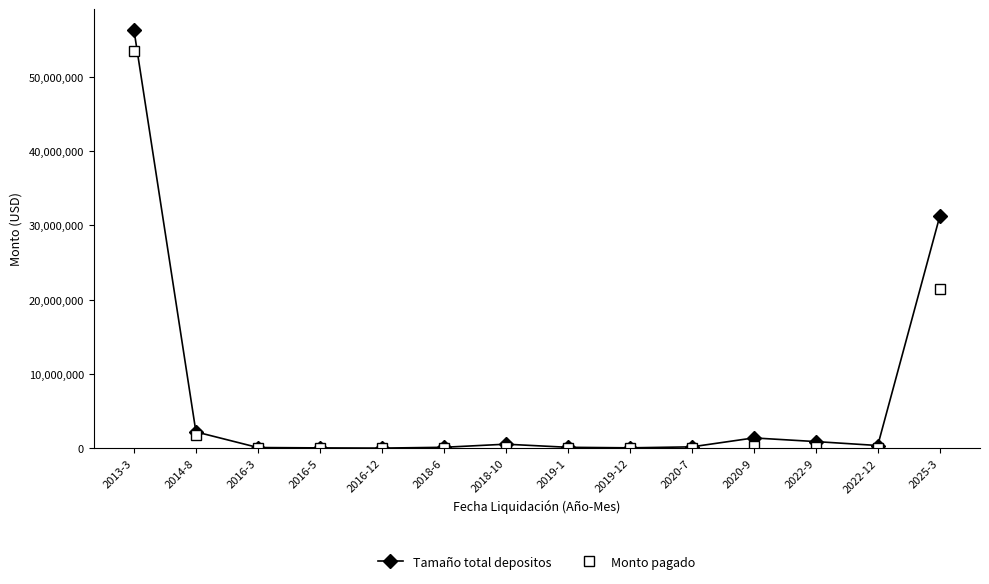

In Monto pagado, how many points are higher than both neighbors (excluding endpoints)?

2